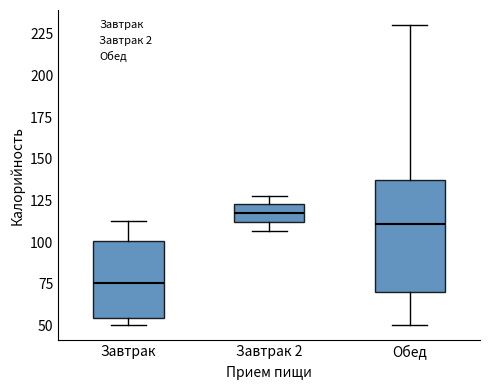

Reading left to right, transcribe this box plot: for each box, give where its median line is, the range the box spans, and where its two whiskers end, as read against the y-axis. The values are not printed on the chart, so give them approximately, as read against the axis.

Завтрак: median 75, box 55 to 100, whiskers 50 to 115
Завтрак 2: median 120, box 110 to 125, whiskers 105 to 130
Обед: median 110, box 70 to 135, whiskers 50 to 230